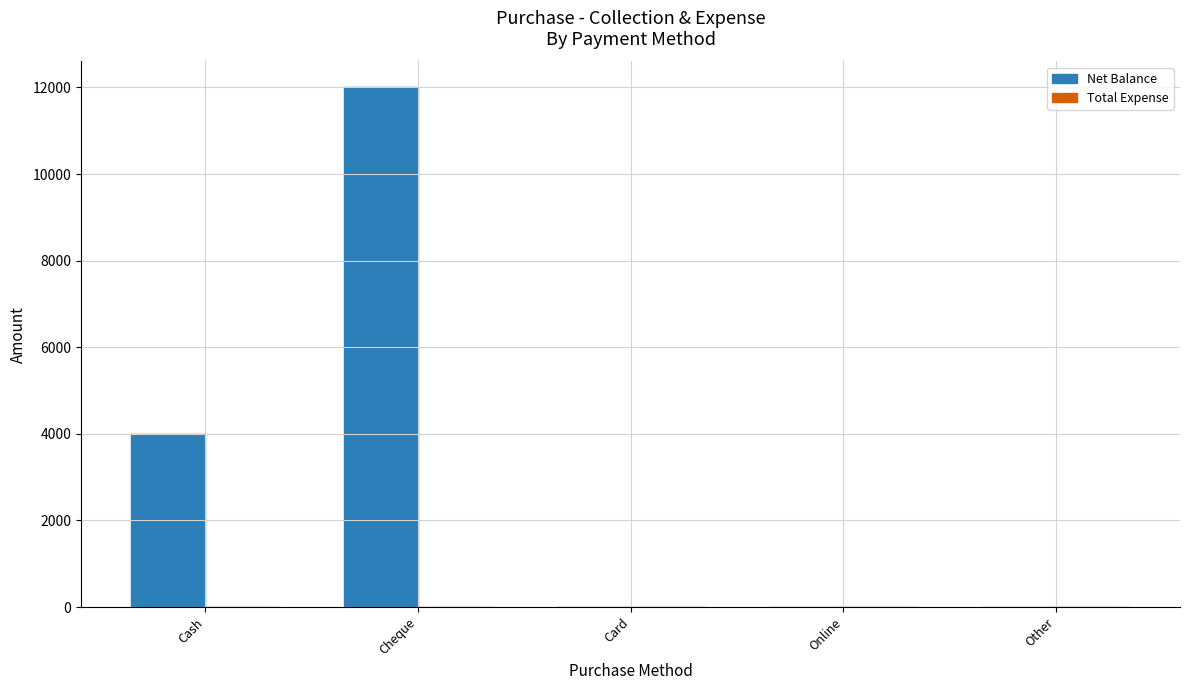

Reading left to right, transcribe all the data shown in this chart.

Cash=4000	Cheque=12000	Card=0	Online=0	Other=0